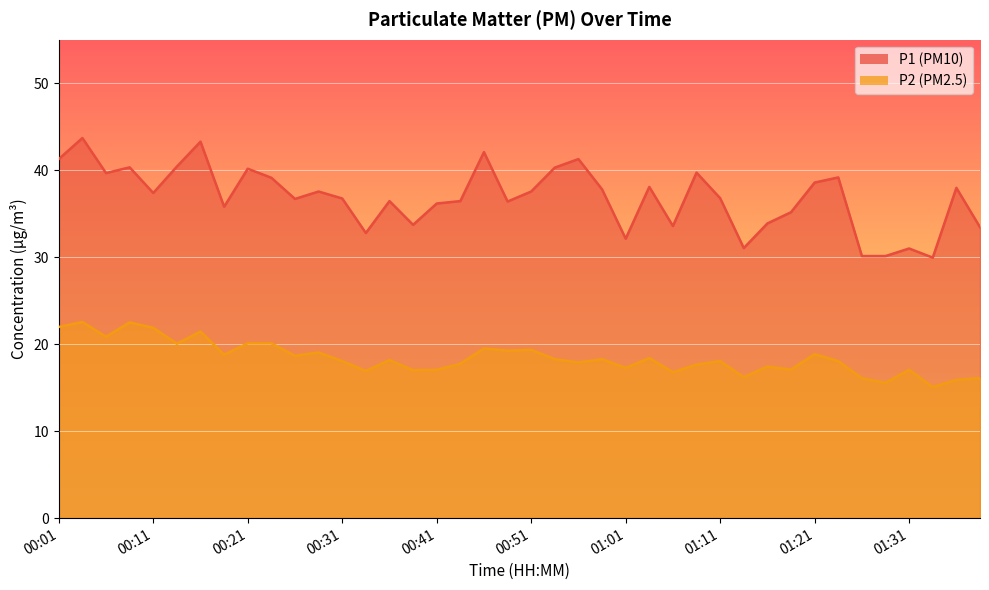

What is the difference between the maximum and second lowest values in the P1 series?

13.6